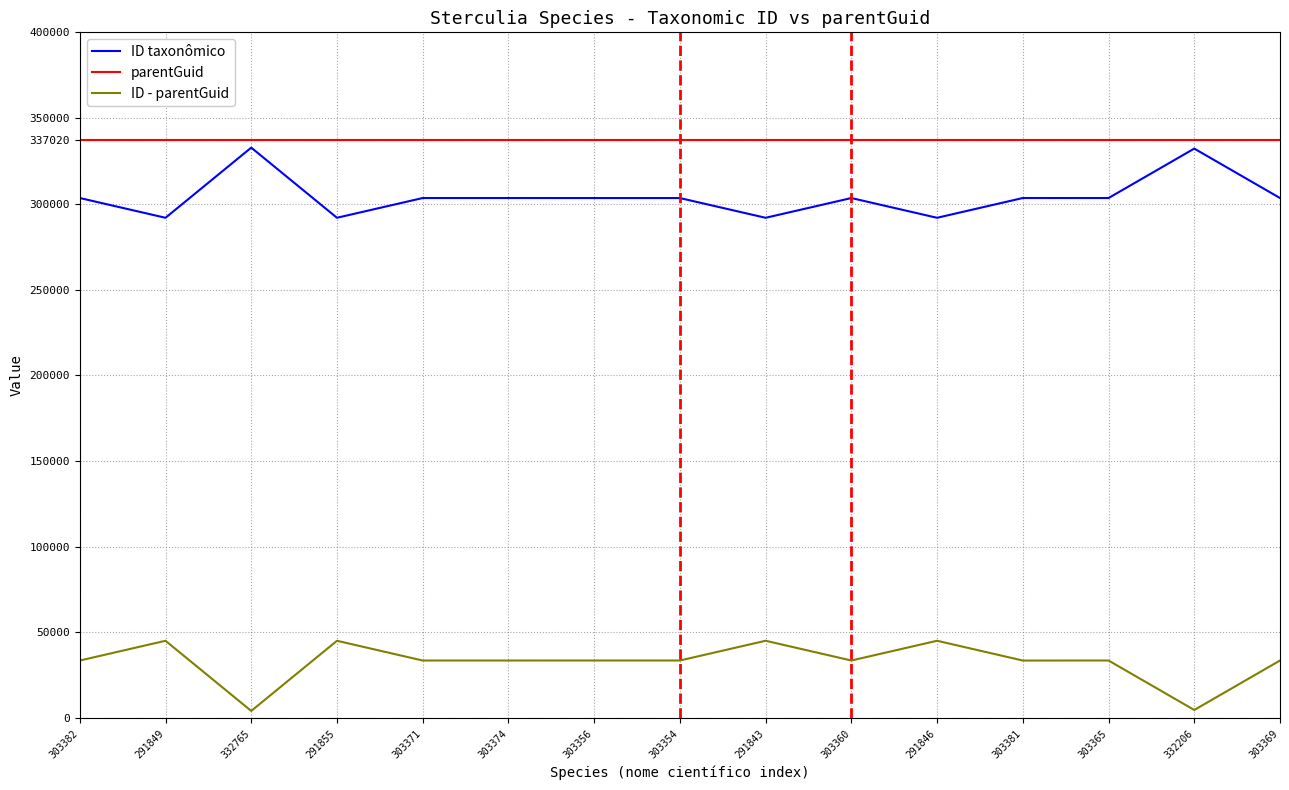

Is this an area chart (filled region under the line)?

No